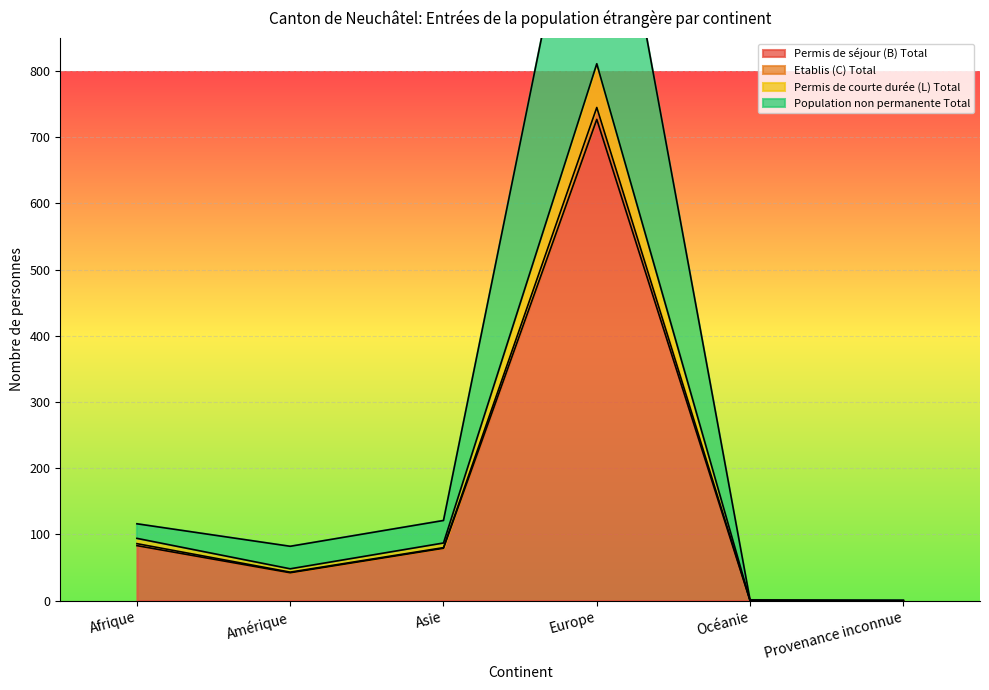

Where does the Population non permanente Total series first go above 116?

Asie